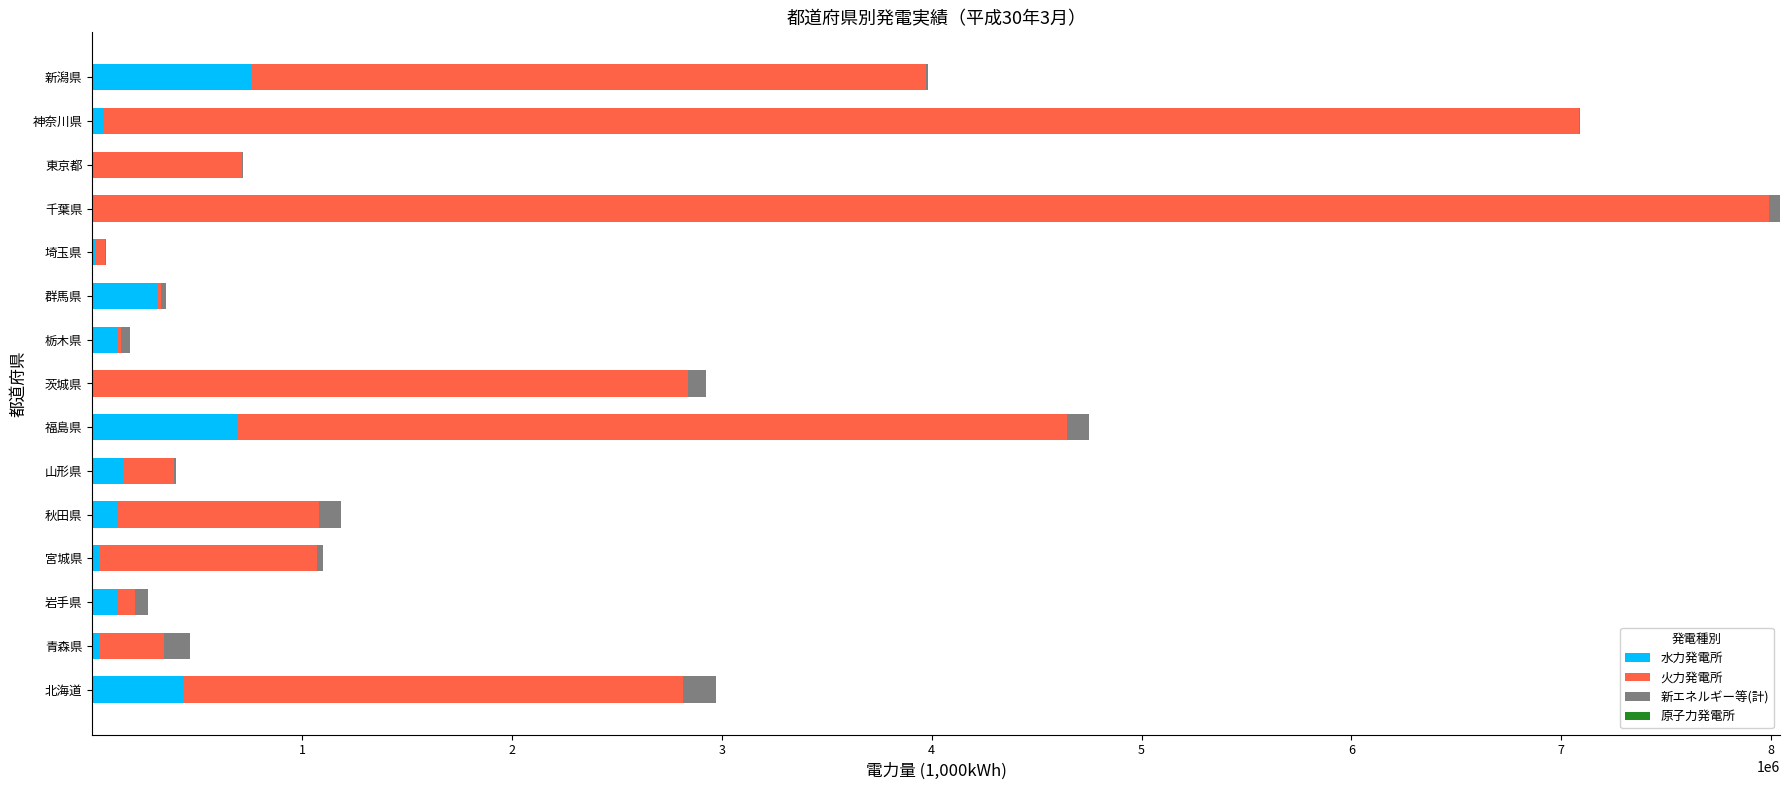

What is the sum of all 水力発電所 values?

2843802